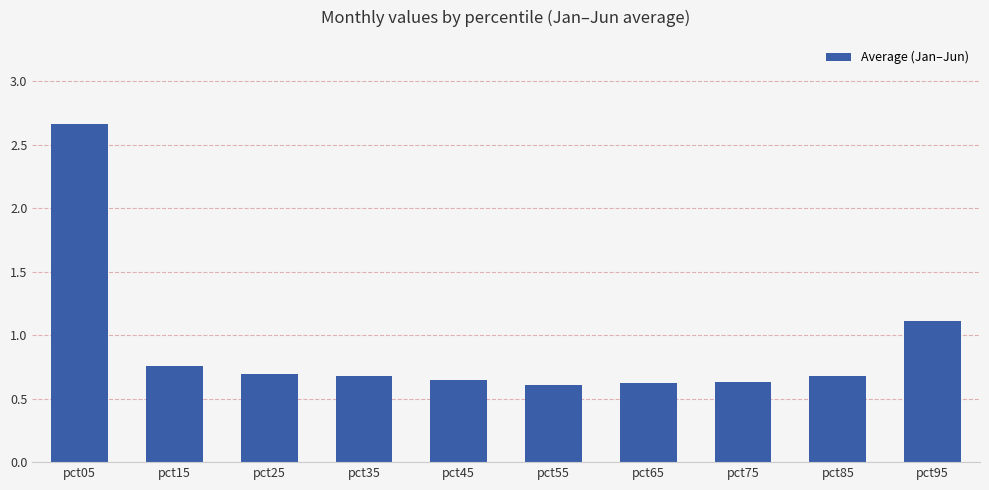

How many series are shown in this chart?

1